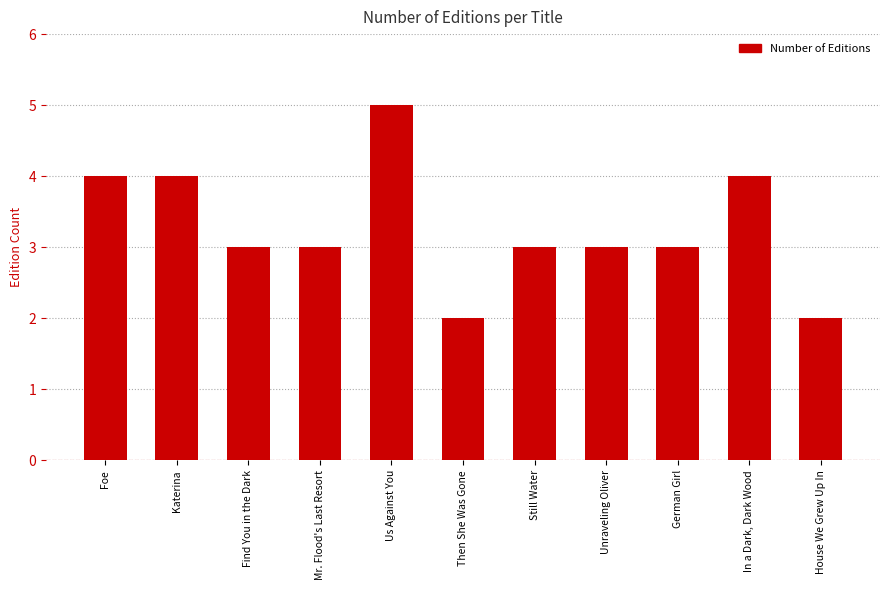

The chart shows a value of 3 at Unraveling Oliver. True or false?

True